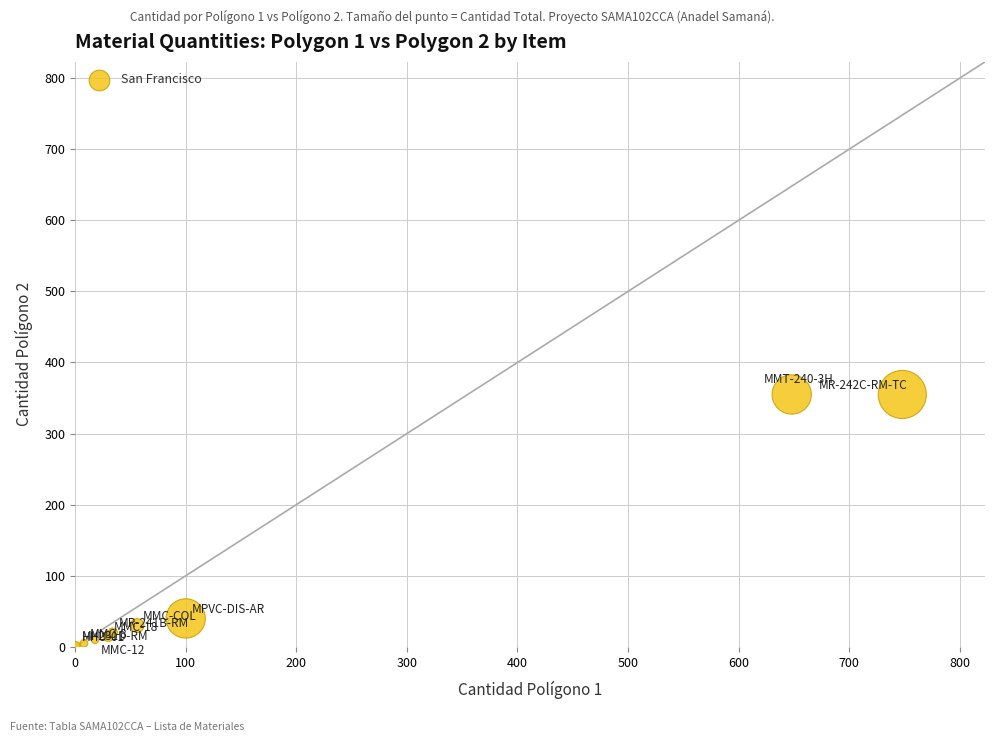

What Y value in the scatter plot is closest to 177?

40